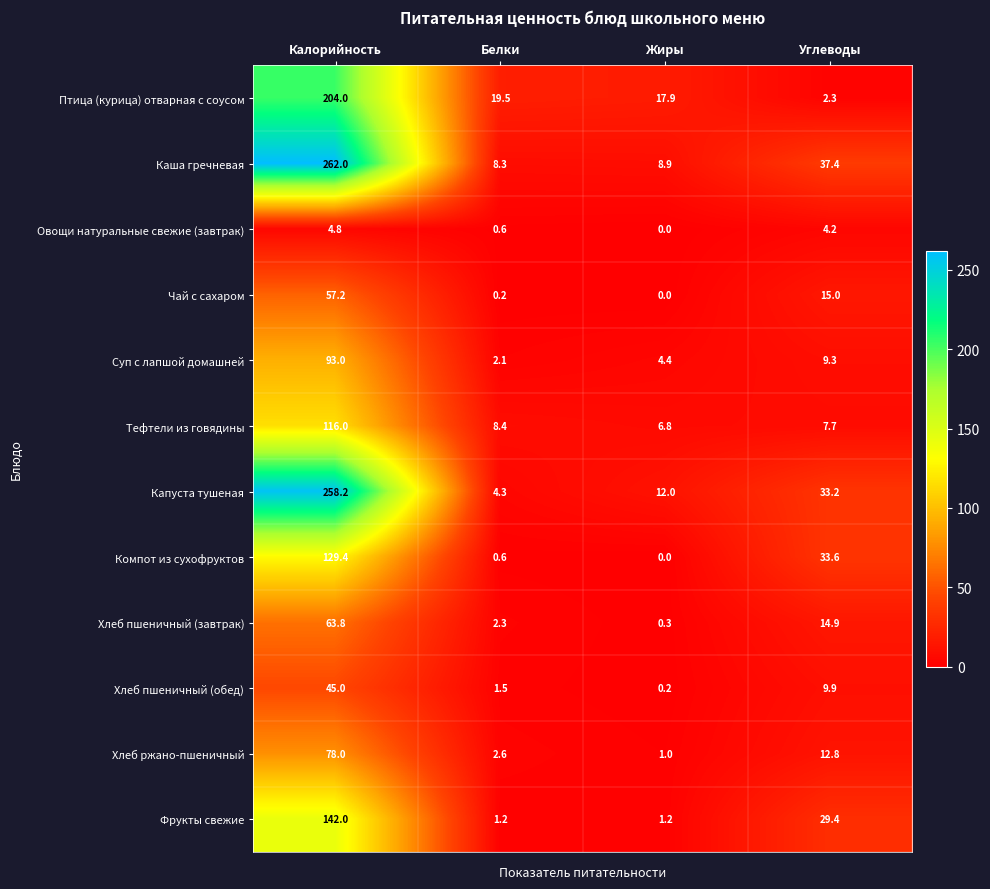

What is the maximum value shown in the chart?

262.0